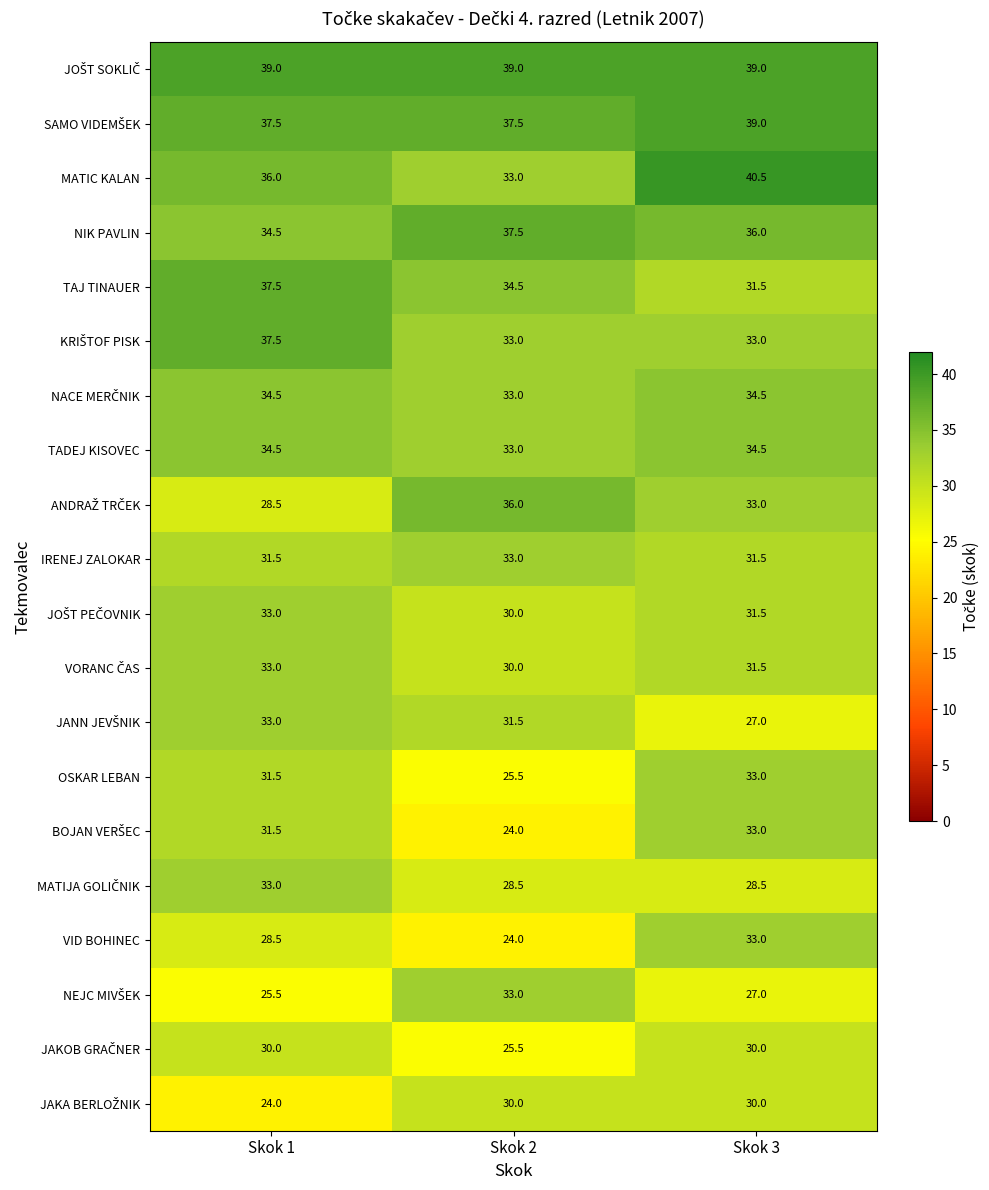

What is the total value across all series at Skok 3?

657.0